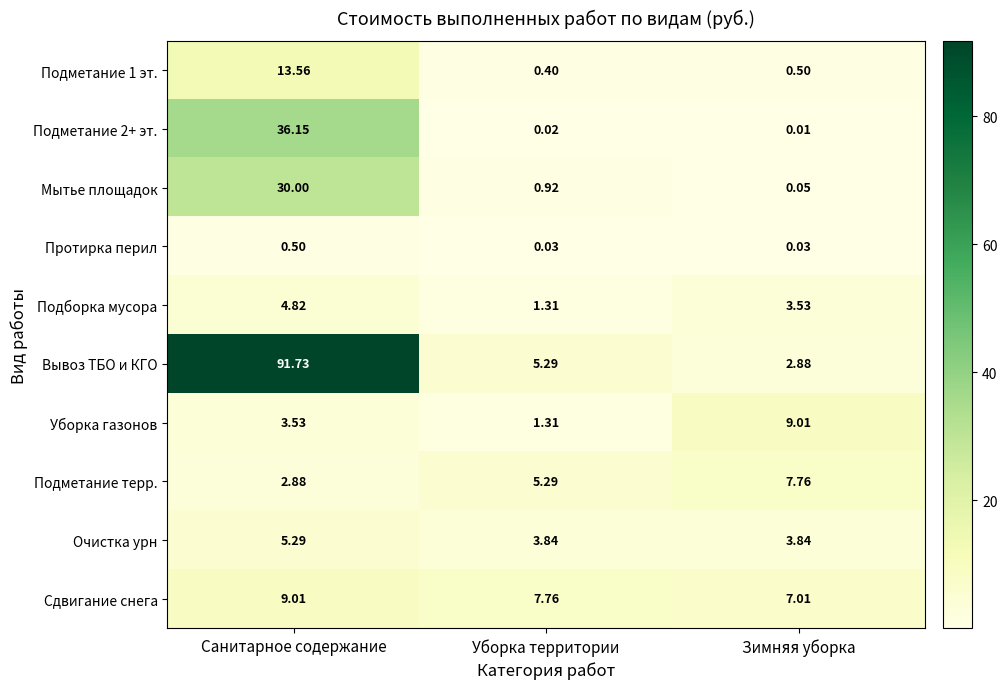

Which series has the largest total across all categories?

Вывоз ТБО и КГО